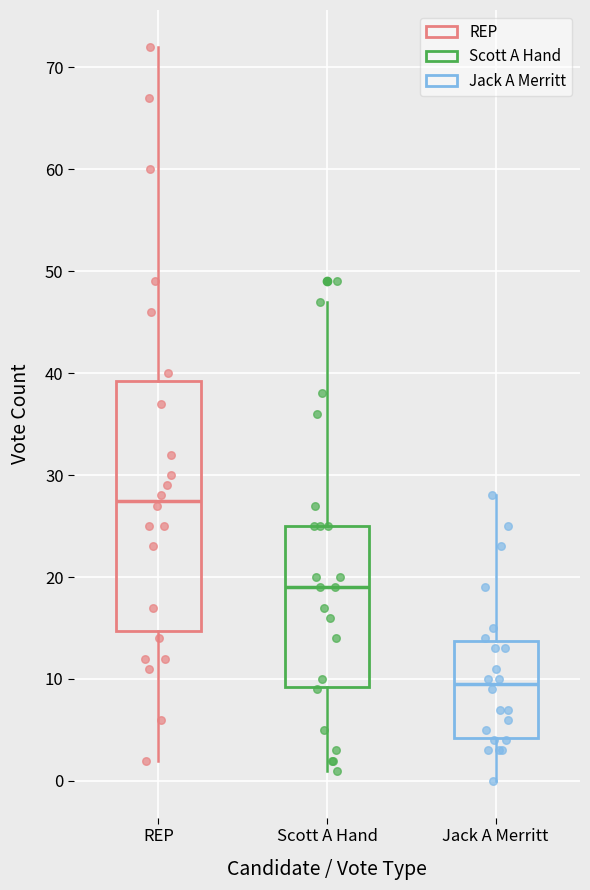

Reading left to right, transcribe this box plot: for each box, give where its median line is, the range the box spans, and where its two whiskers end, as read against the y-axis. The values are not printed on the chart, so give them approximately, as read against the axis.

REP: median 28, box 15 to 39, whiskers 2 to 72
Scott A Hand: median 19, box 9 to 25, whiskers 1 to 47
Jack A Merritt: median 10, box 4 to 14, whiskers 0 to 28